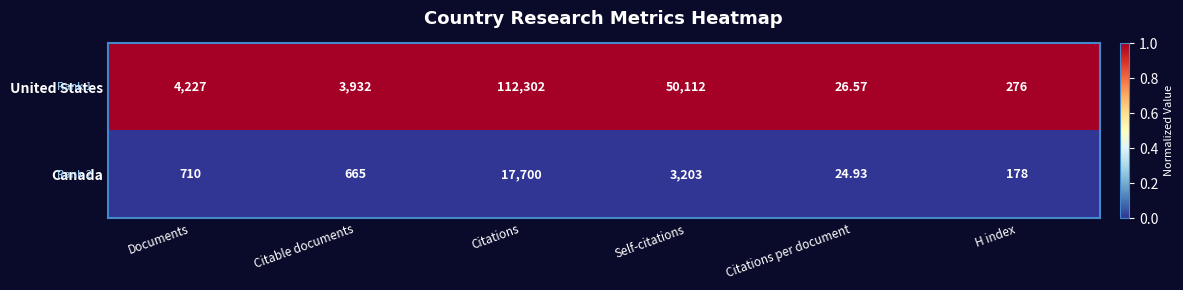

What is the maximum value shown in the chart?

112302.0